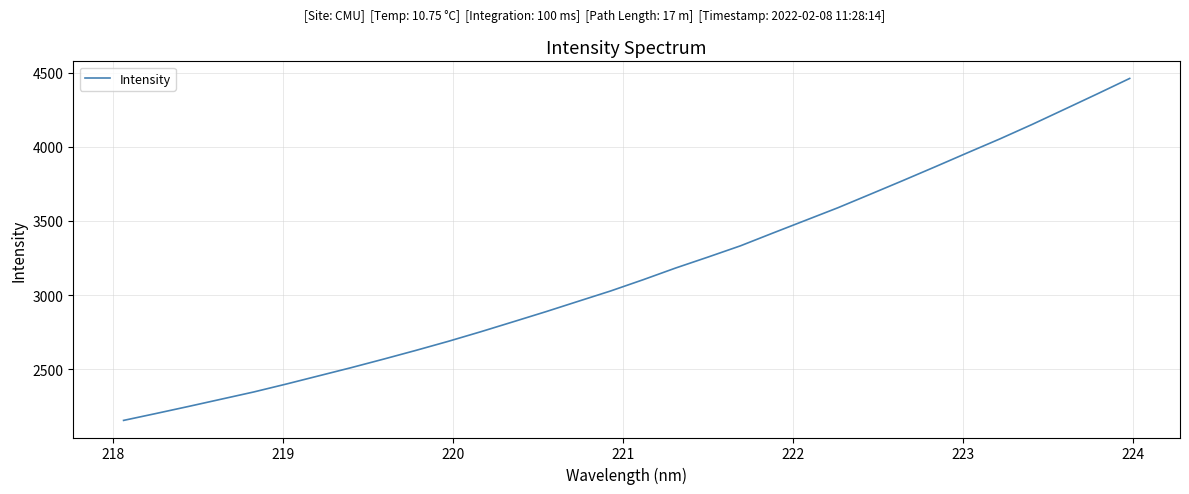

What is the difference between the maximum and minimum values?

2307.7